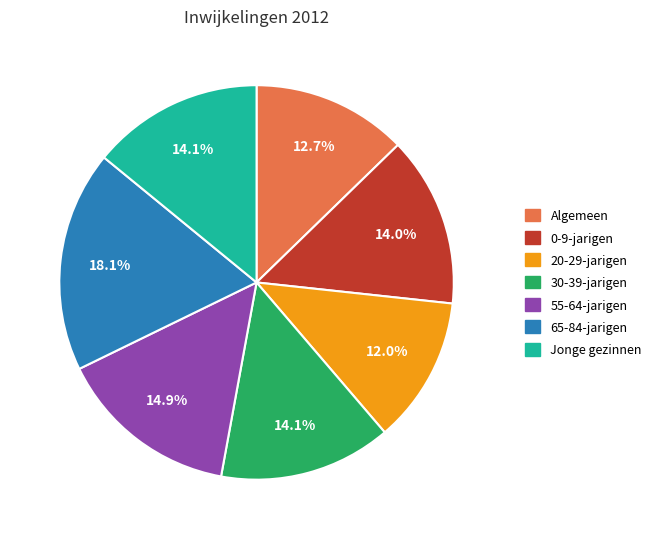

Does 20-29-jarigen account for over 50% of the chart?

No